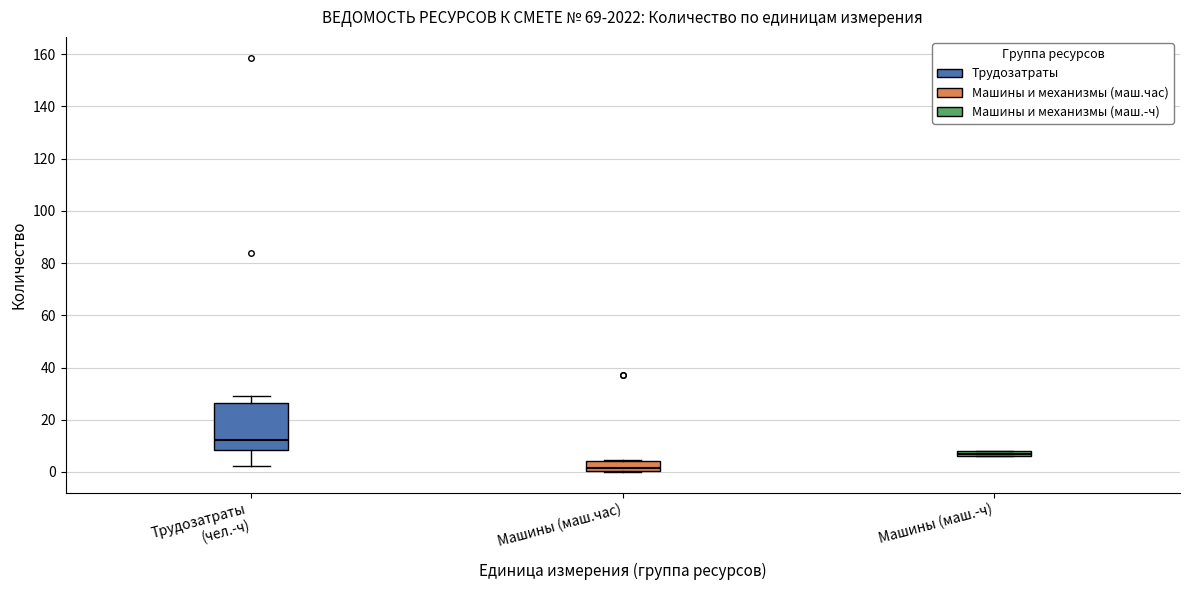

Which box has the lowest median line?

Машины (маш.час)